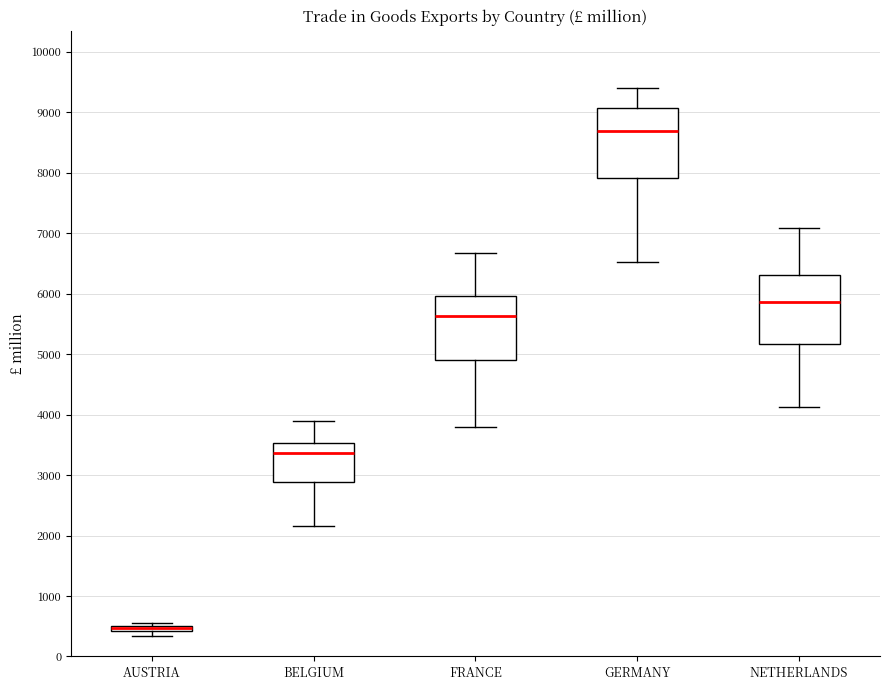

Where does the median line of the box for BELGIUM sit on the y-axis? The values are not printed on the chart, so give them approximately, as read against the axis.

3400